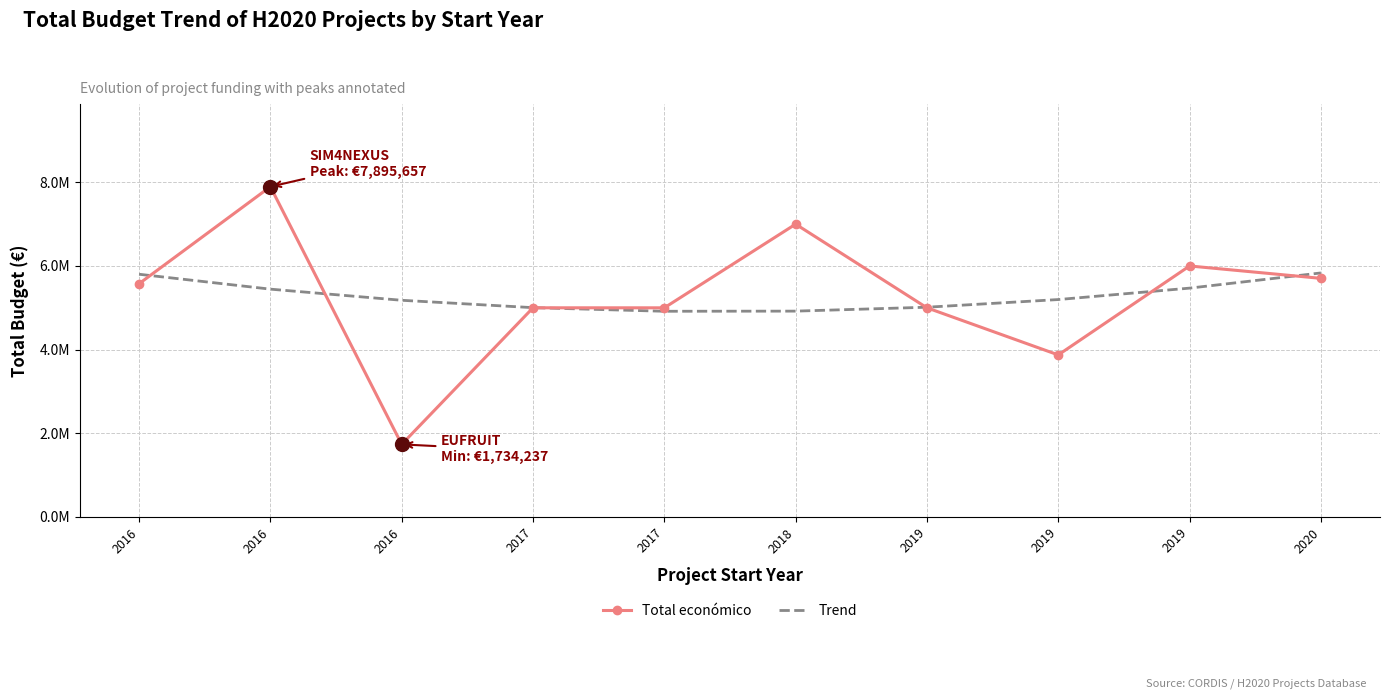

Where do Trend and Total económico first cross each other?

2016 and 2016